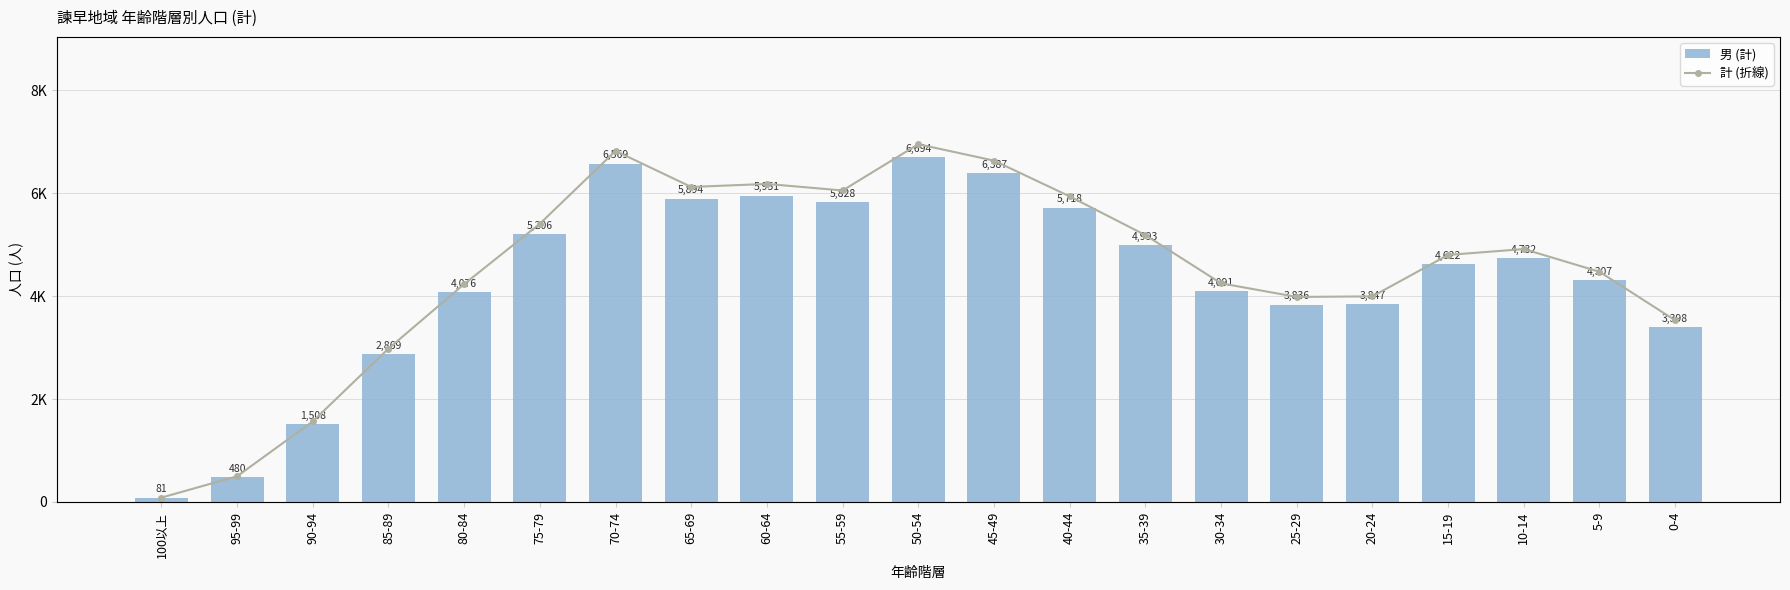

The 計 (折線) series shows 4993 at 35-39. True or false?

True